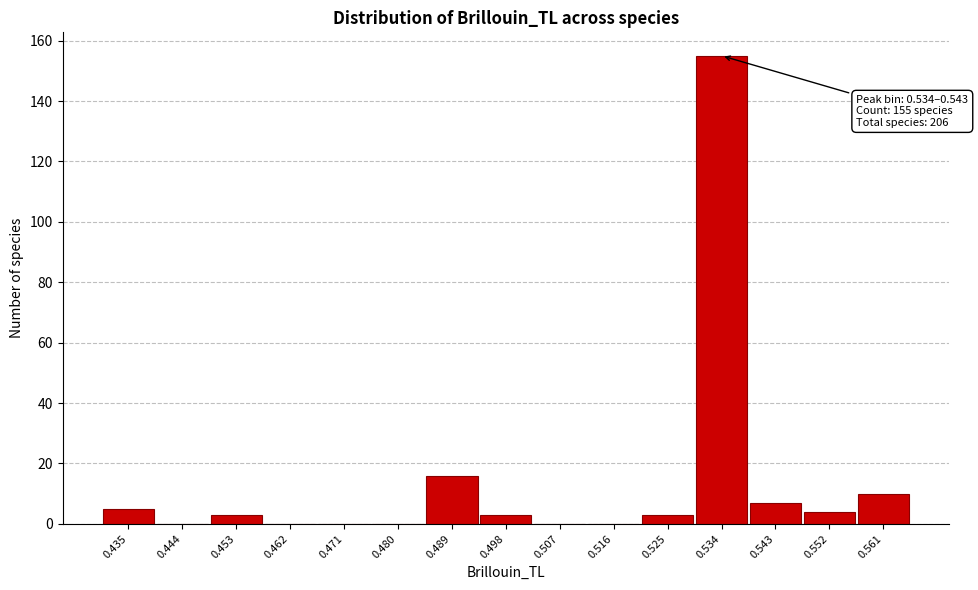

Reading left to right, transcribe all the data shown in this chart.

0.435=5	0.444=0	0.453=3	0.462=0	0.471=0	0.480=0	0.489=16	0.498=3	0.507=0	0.516=0	0.525=3	0.534=155	0.543=7	0.552=4	0.561=10